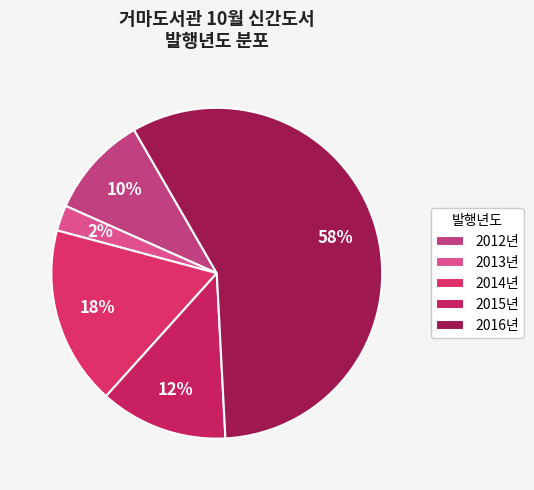

What is the smallest slice in the pie chart?

2013년